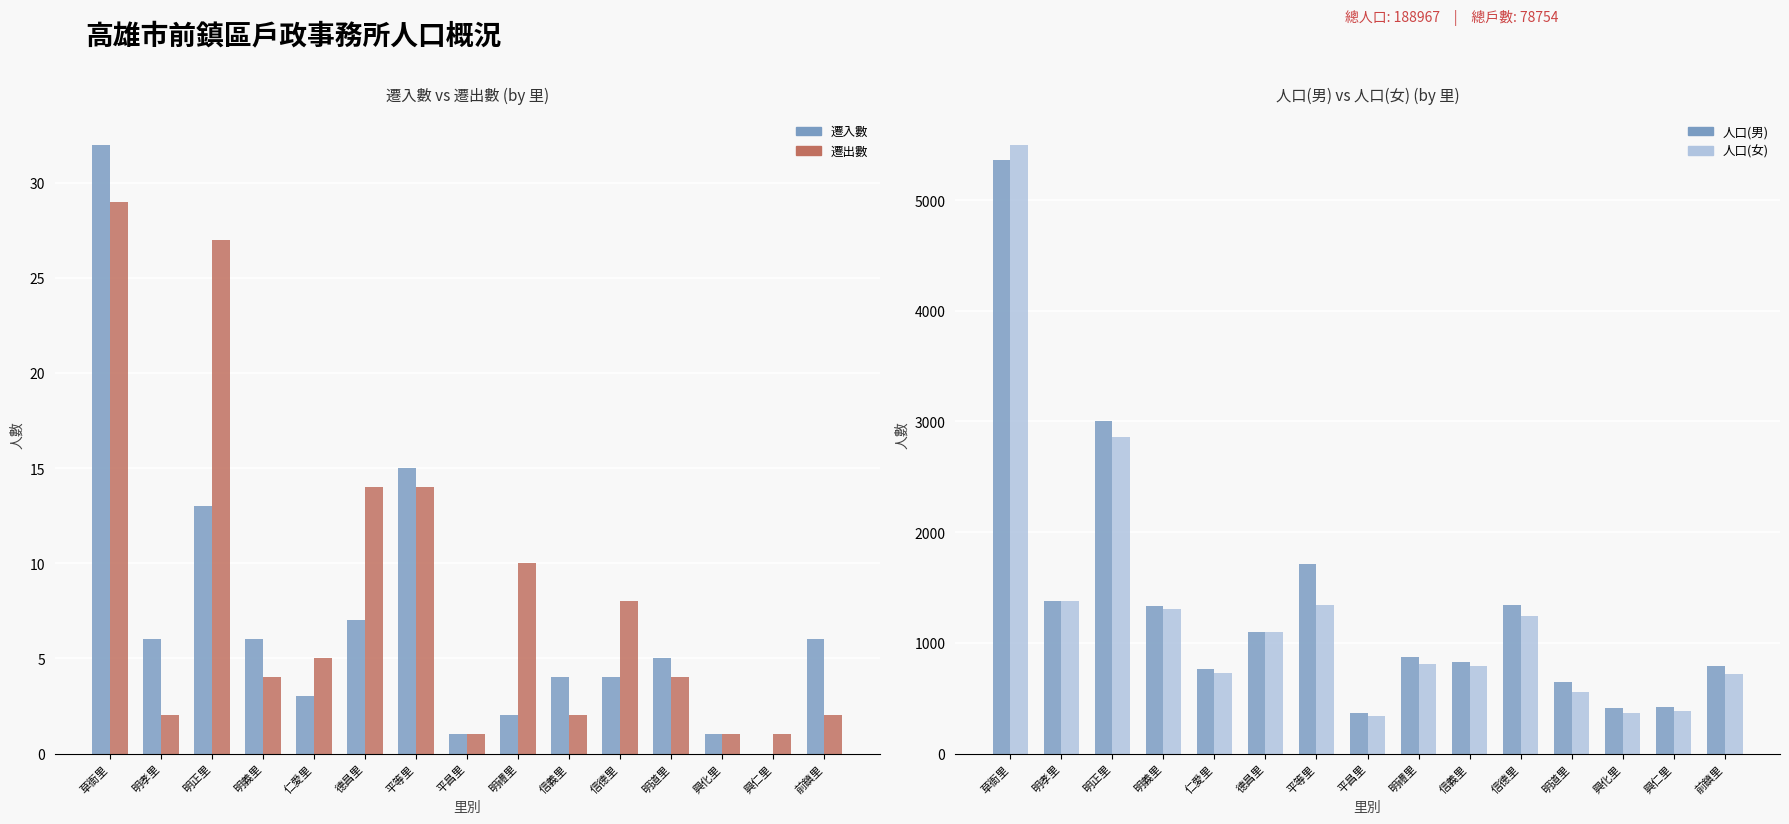

Which category has the highest value across all series?

草衙里